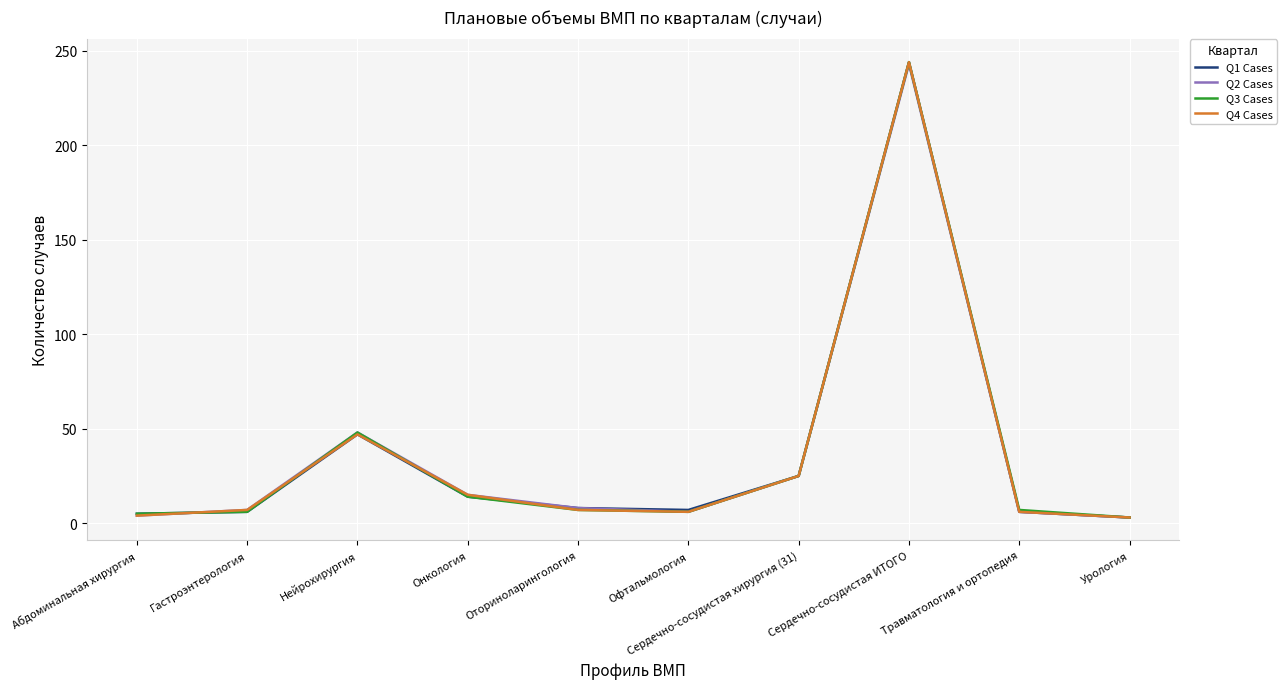

How many categories are shown in the chart?

10